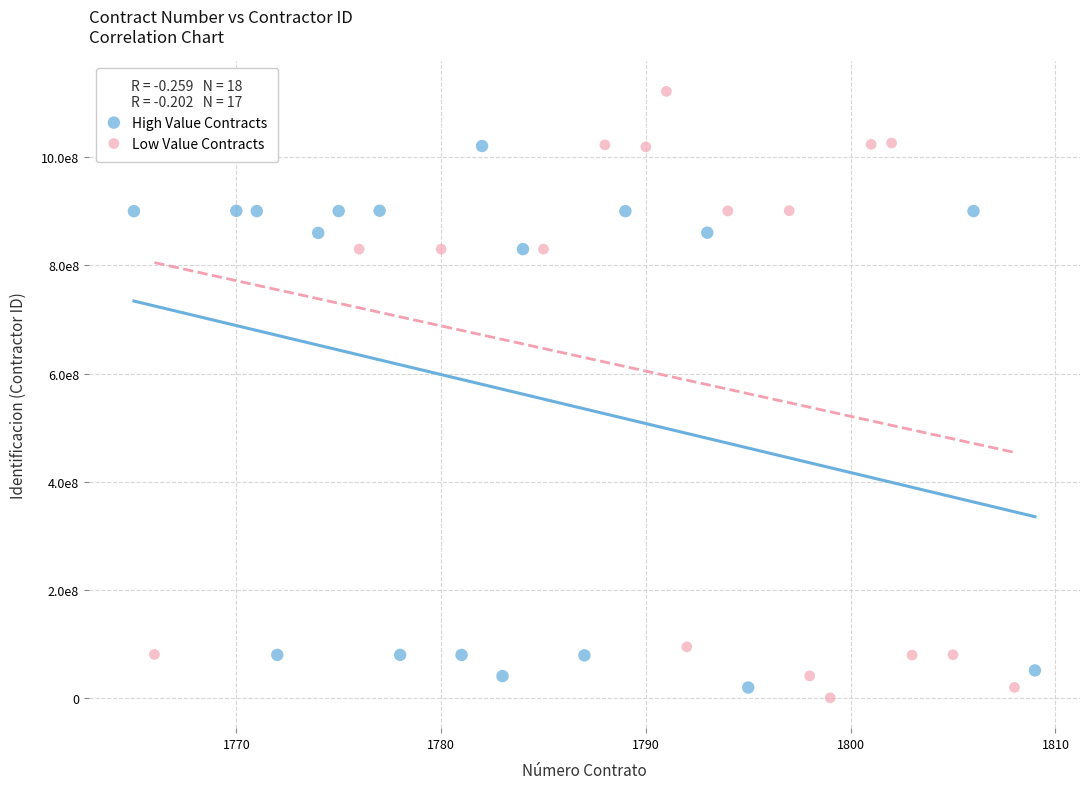

Which series has the widest spread of Y values?

Low Value Contracts